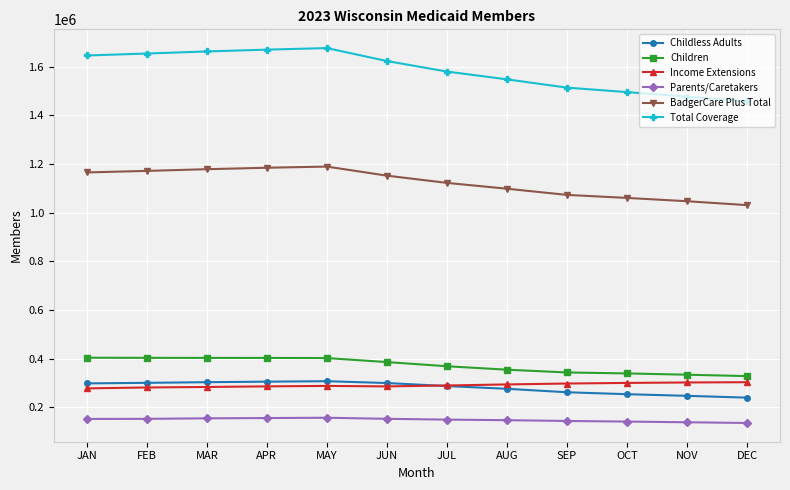

What is the greatest value displayed?

1676787